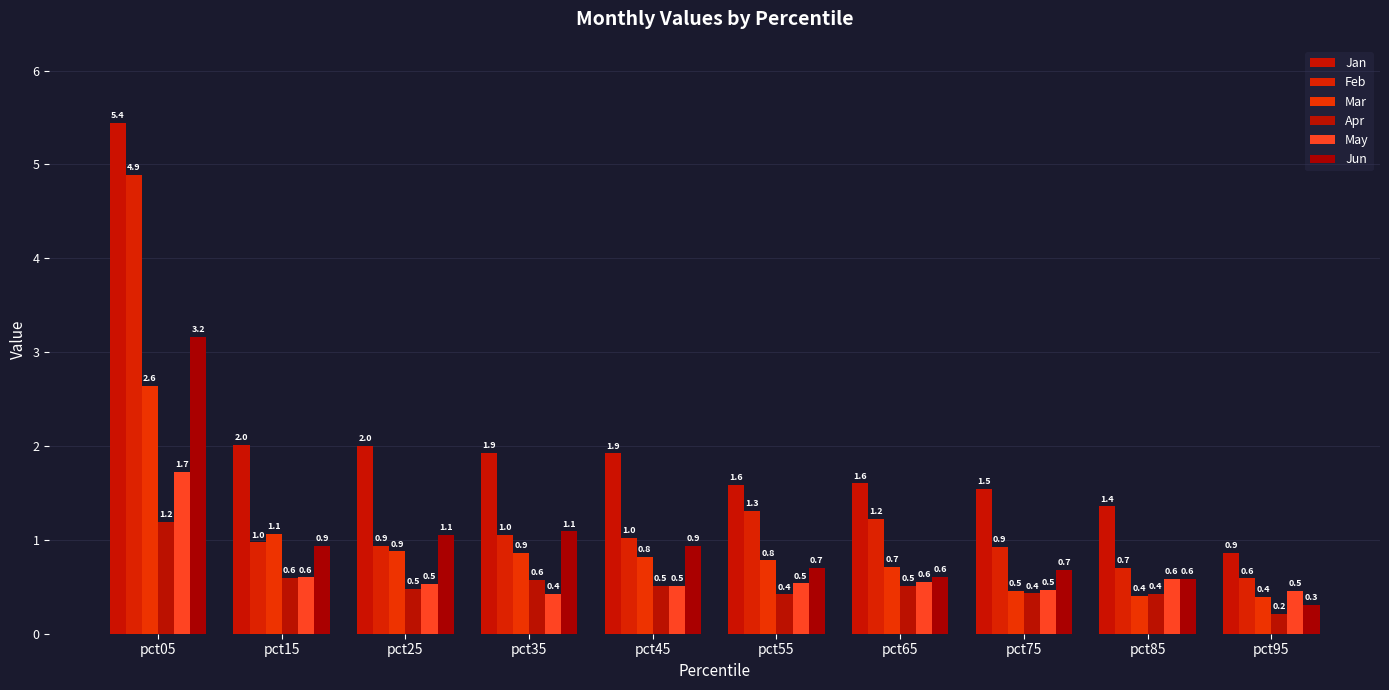

Reading left to right, transcribe all the data shown in this chart.

Jan: 5.4	2.0	2.0	1.9	1.9	1.6	1.6	1.5	1.4	0.9
Feb: 4.9	1.0	0.9	1.0	1.0	1.3	1.2	0.9	0.7	0.6
Mar: 2.6	1.1	0.9	0.9	0.8	0.8	0.7	0.5	0.4	0.4
Apr: 1.2	0.6	0.5	0.6	0.5	0.4	0.5	0.4	0.4	0.2
May: 1.7	0.6	0.5	0.4	0.5	0.5	0.6	0.5	0.6	0.5
Jun: 3.2	0.9	1.1	1.1	0.9	0.7	0.6	0.7	0.6	0.3